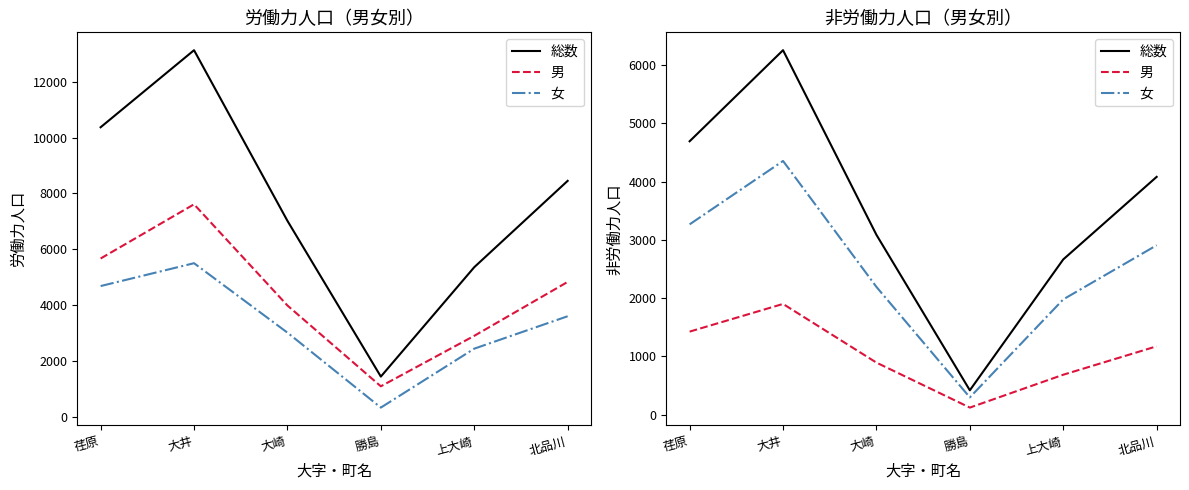

Which series has the largest total across all categories?

総数